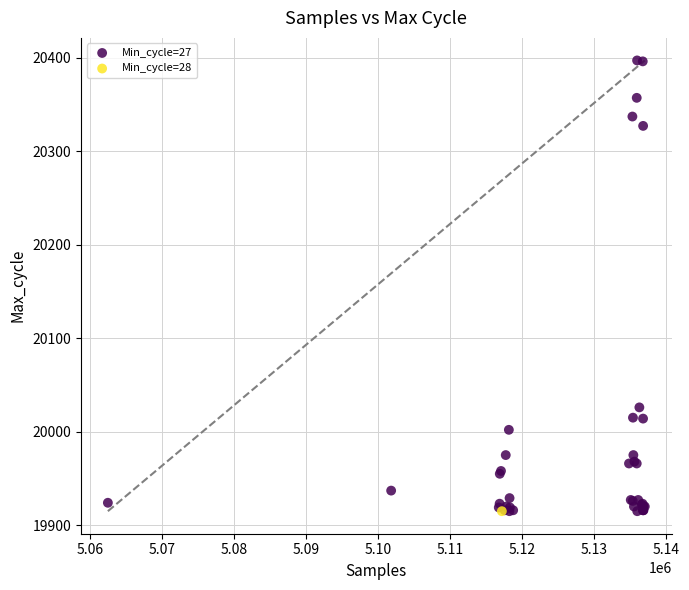

What are all the series names shown in the legend?

Min_cycle=27, Min_cycle=28